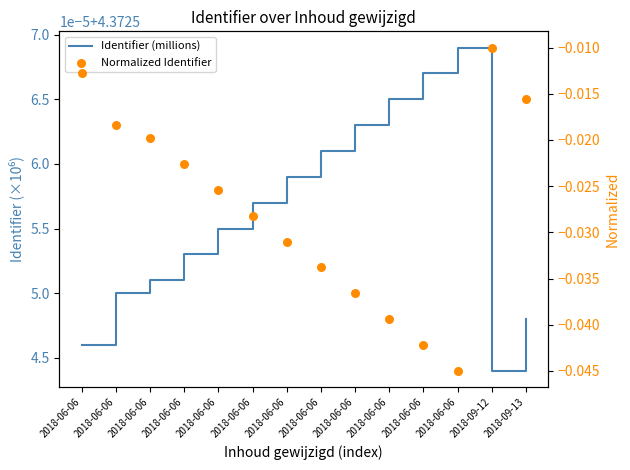

Which series has the largest total across all categories?

Identifier (millions)